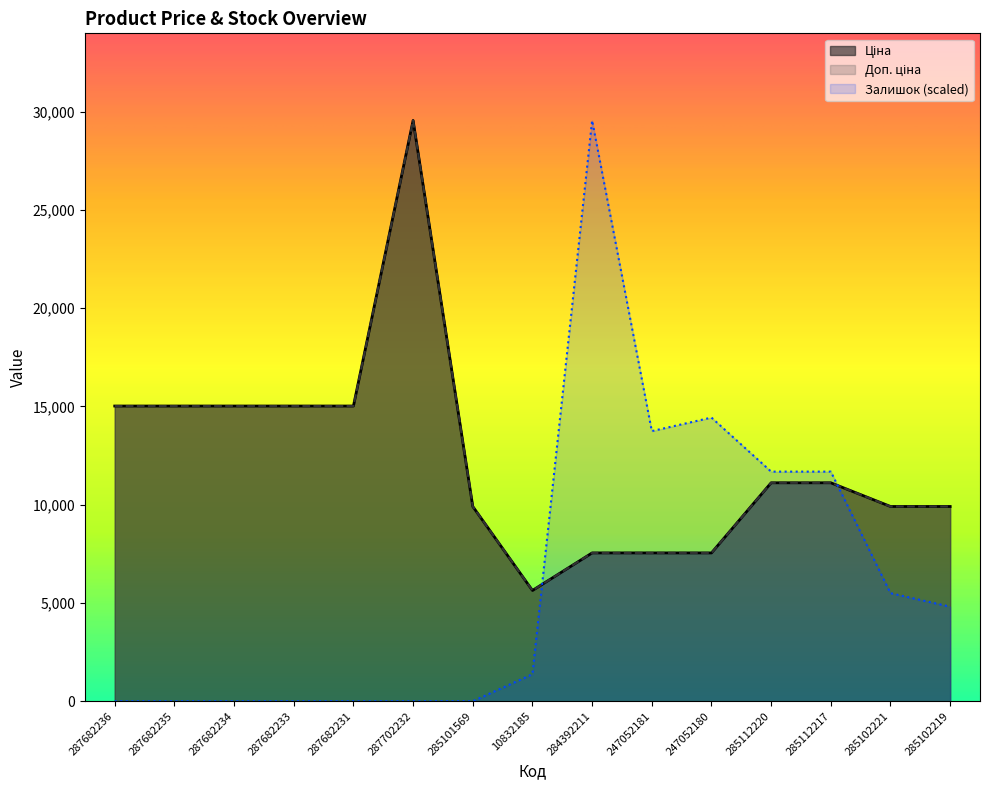

What position from the right is 287702232?

10